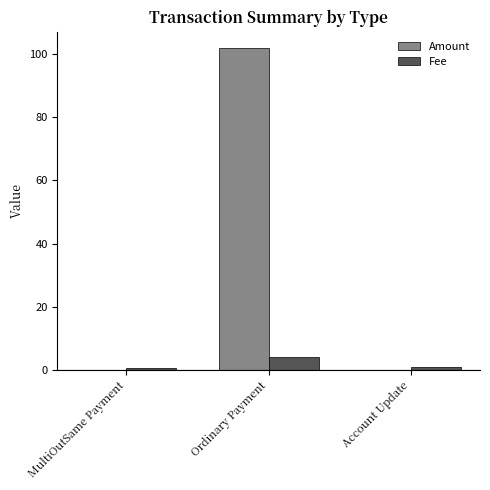

Which series changed the most between Ordinary Payment and Account Update?

Amount